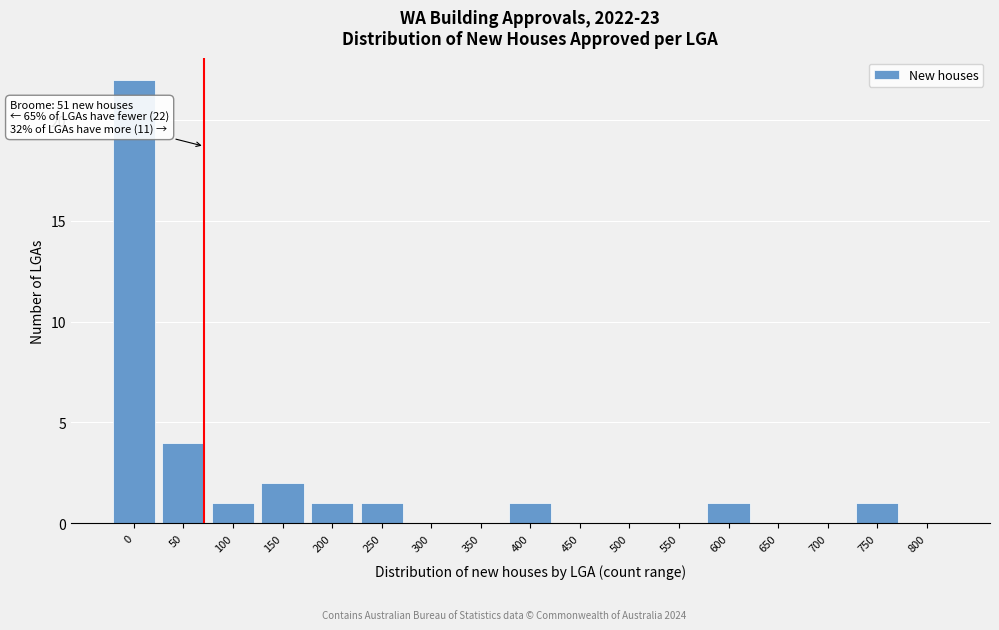

Reading left to right, list all the values displayed in this chart.

0=22	50=4	100=1	150=2	200=1	250=1	300=0	350=0	400=1	450=0	500=0	550=0	600=1	650=0	700=0	750=1	800=0